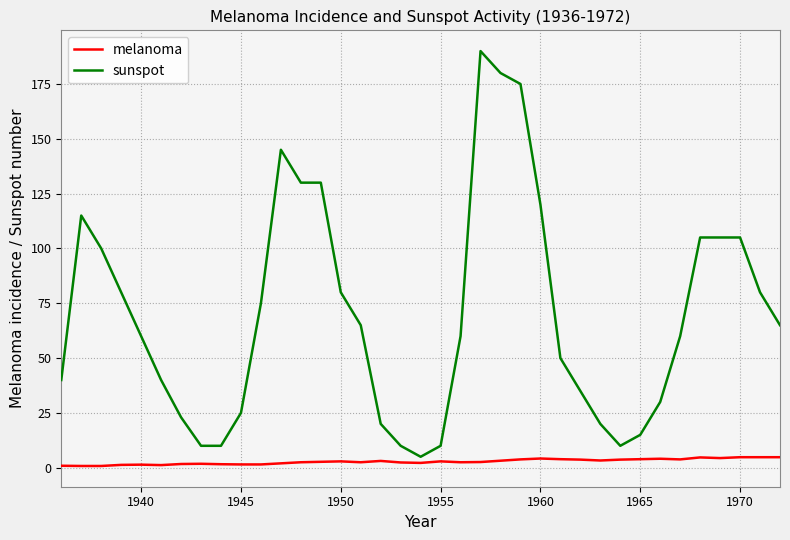

What is the maximum value shown in the chart?

190.0